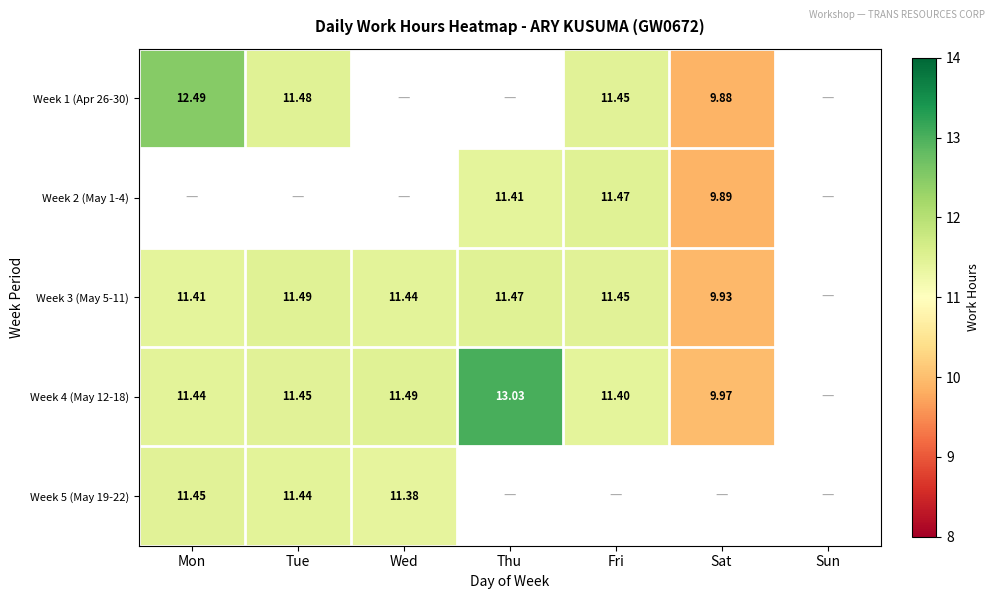

How many data points does each series have?

7